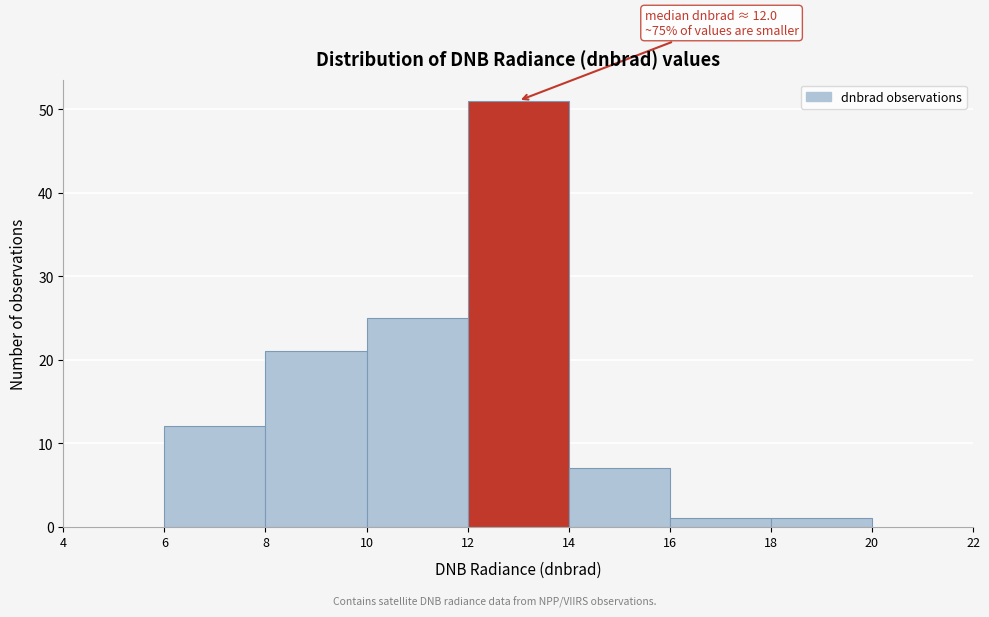

Over which range of the x-axis is the bar tallest?

12 to 14